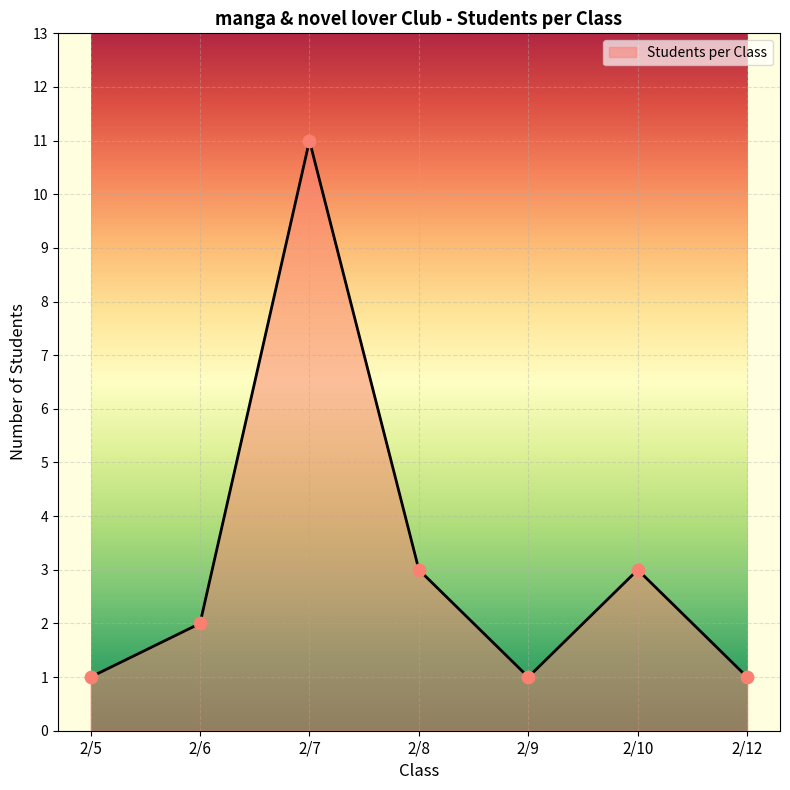

What is the lowest value of the Students per Class series?

1.0